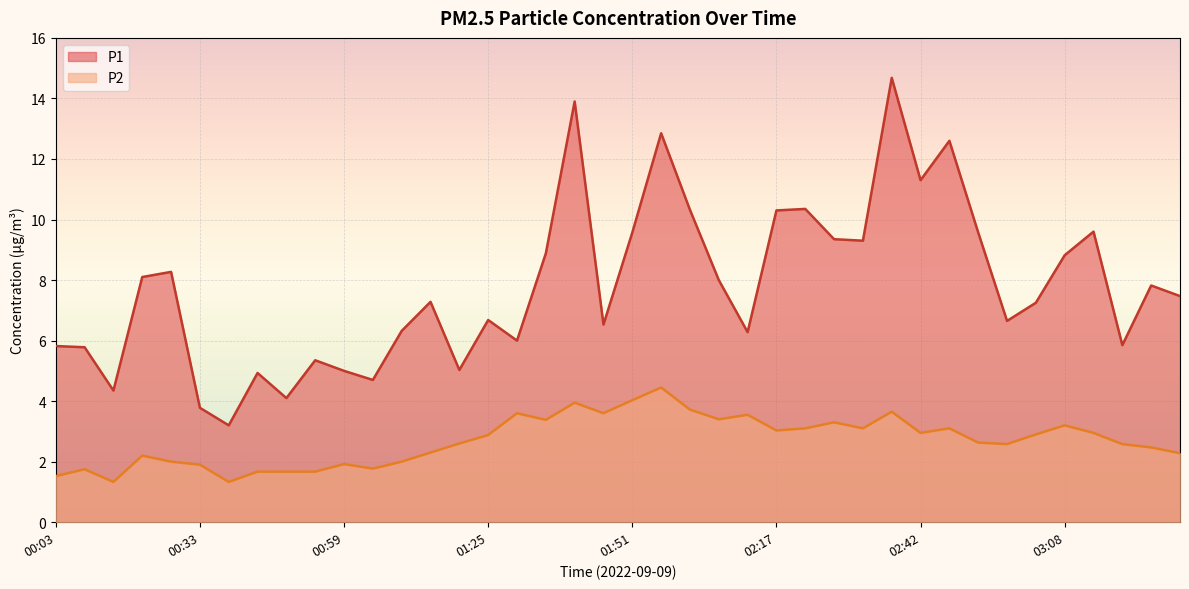

Is the value of P1 at 01:46 greater than the value of P2 at 00:13?

Yes